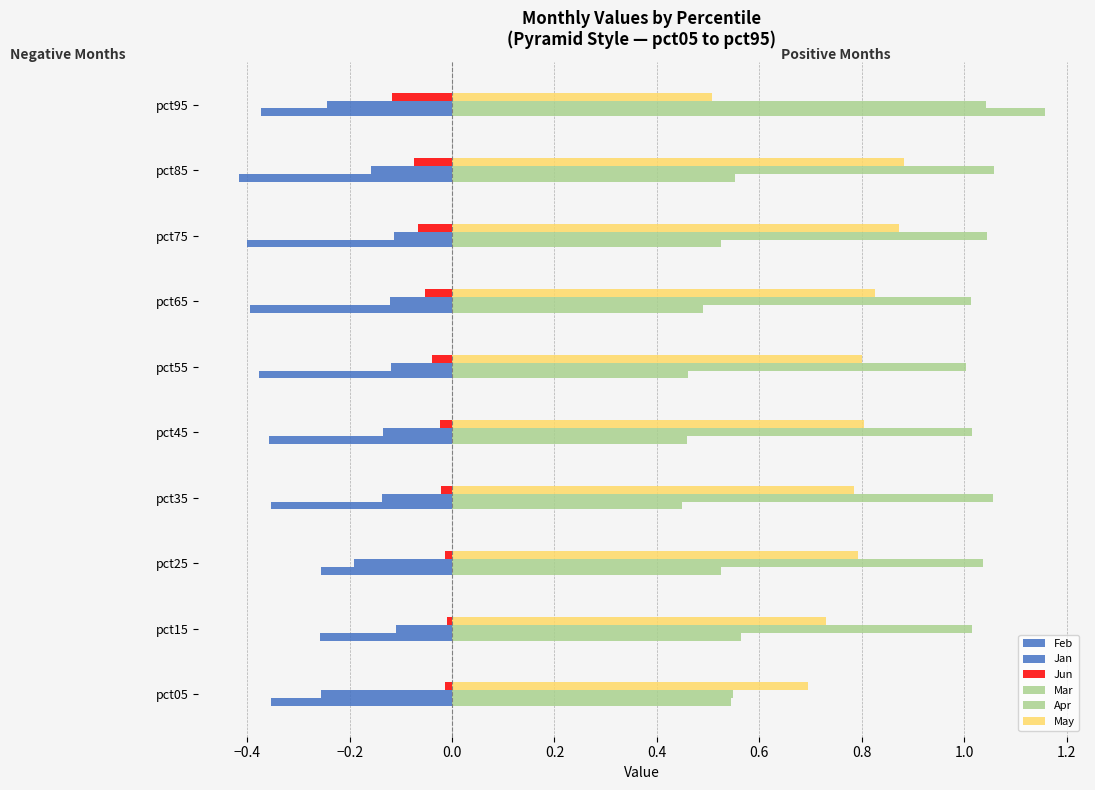

How many data points does each series have?

10